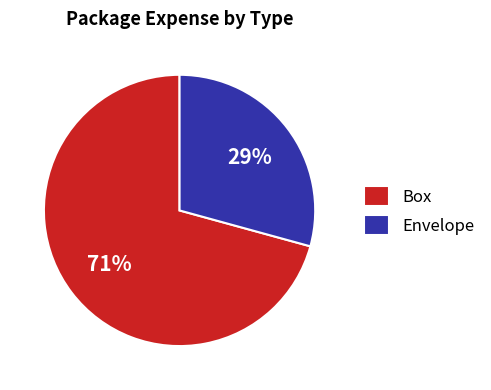

To the nearest percent, what is the average slice percentage?

50%